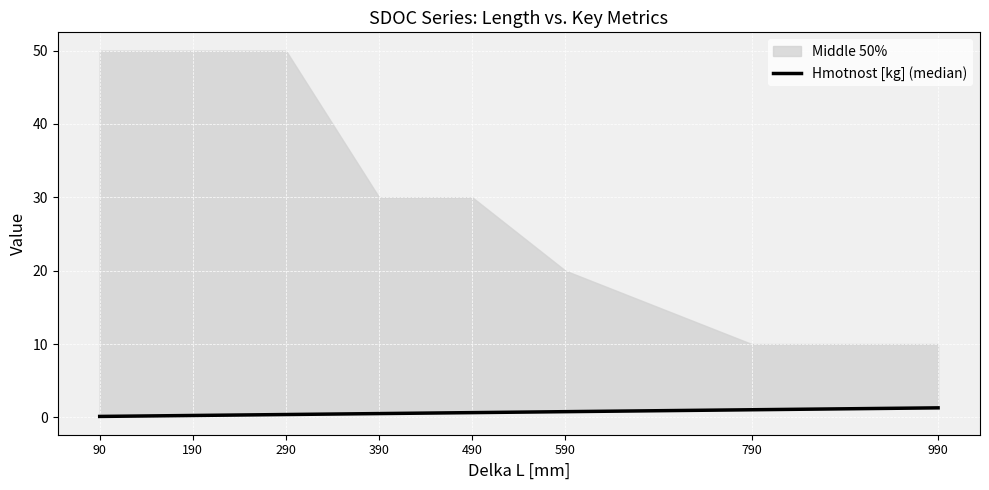

What is the average value?

0.6